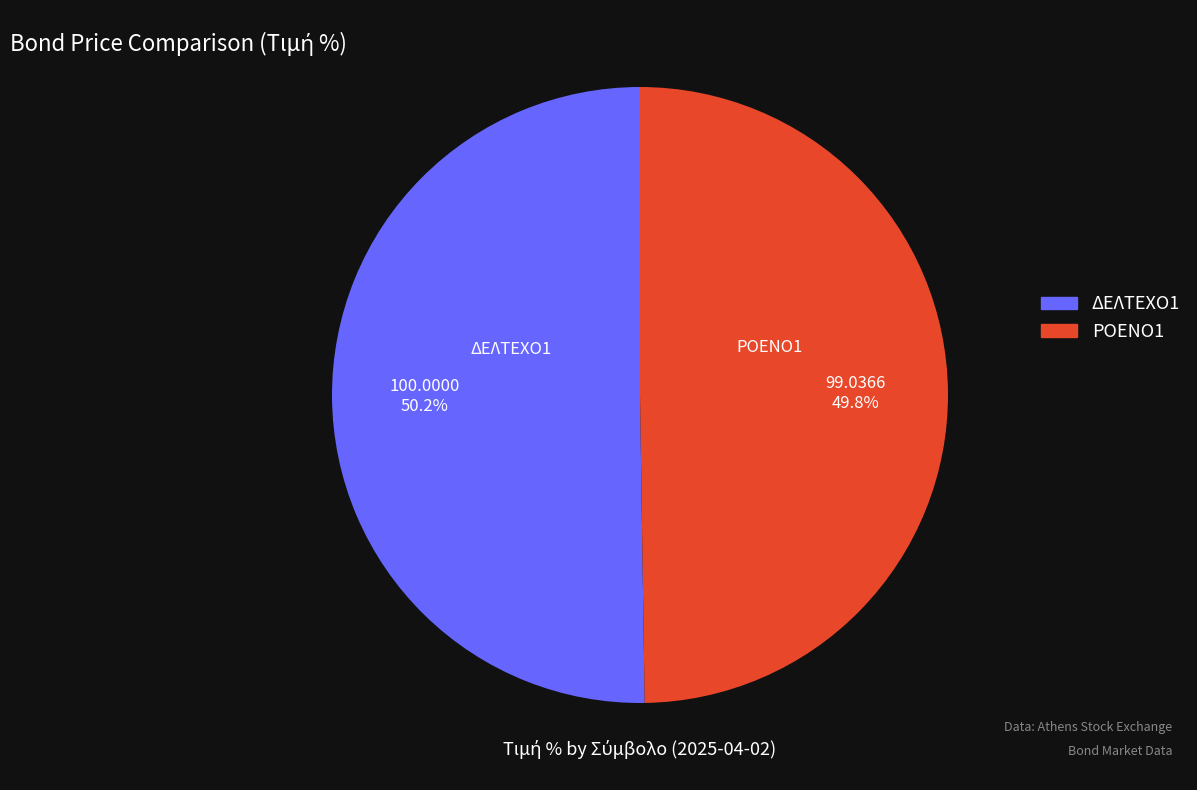

Approximately how many times larger is the value at ΔΕΛΤΕΧΟ1 compared to ΡΟΕΝΟ1?

1.0